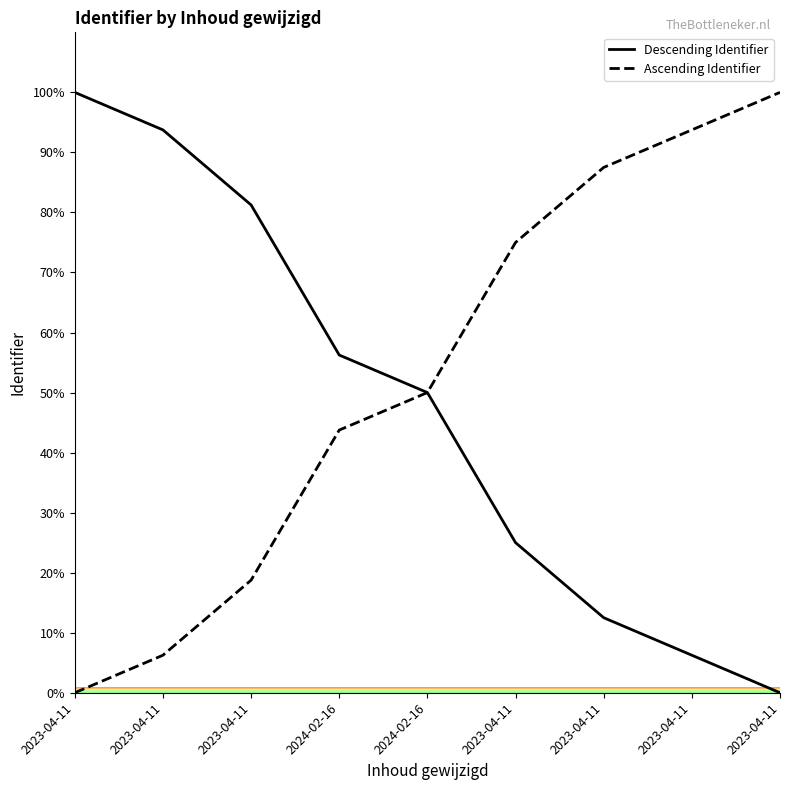

List the series in order of their overall mean, lowest first.

Descending Identifier, Ascending Identifier